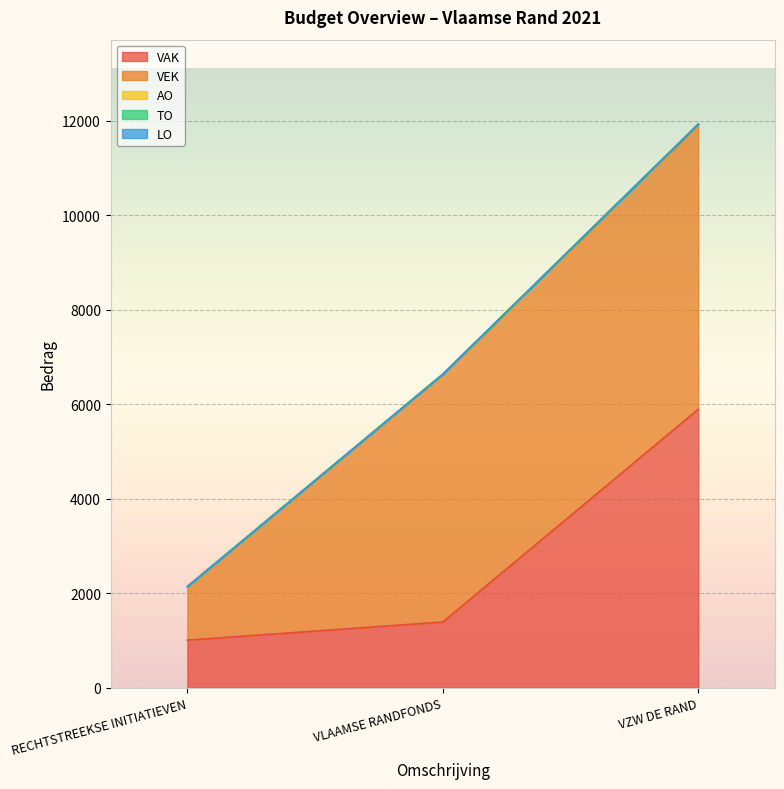

How many data points in VEK are less than 5247?

1